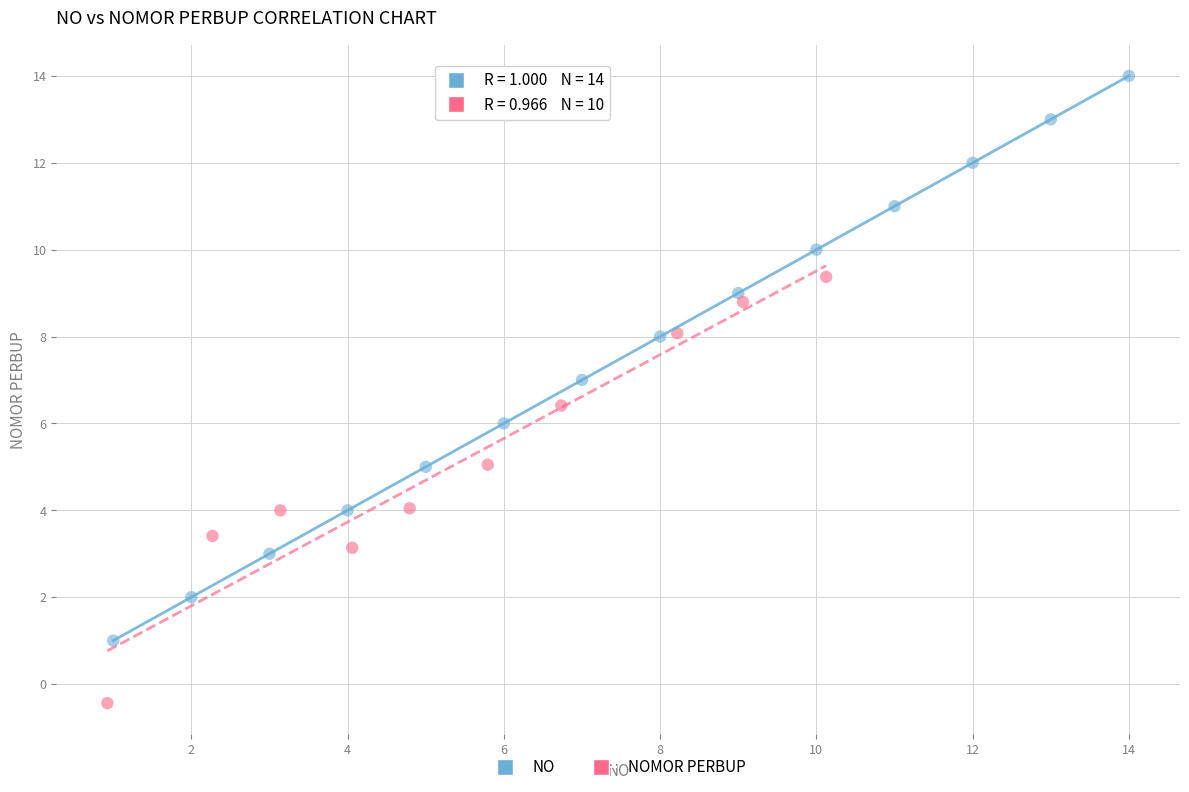

Which series contains the highest Y value?

NO